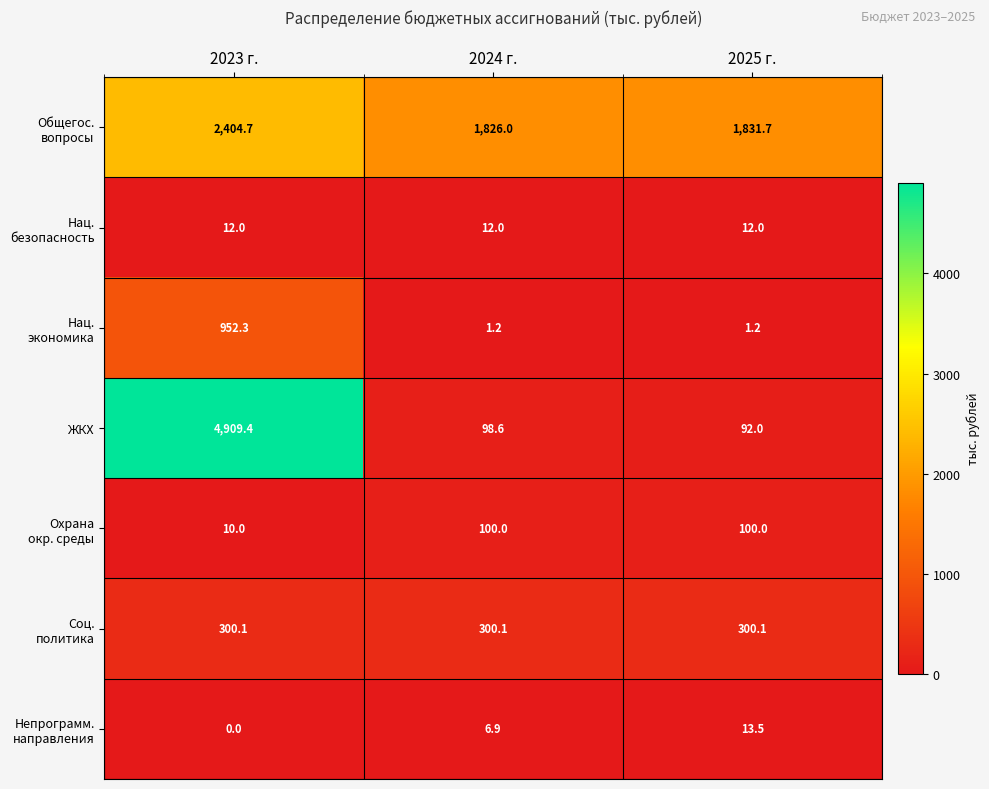

Is it true that ЖКХ equals 129.7 at 2024 г.?

False